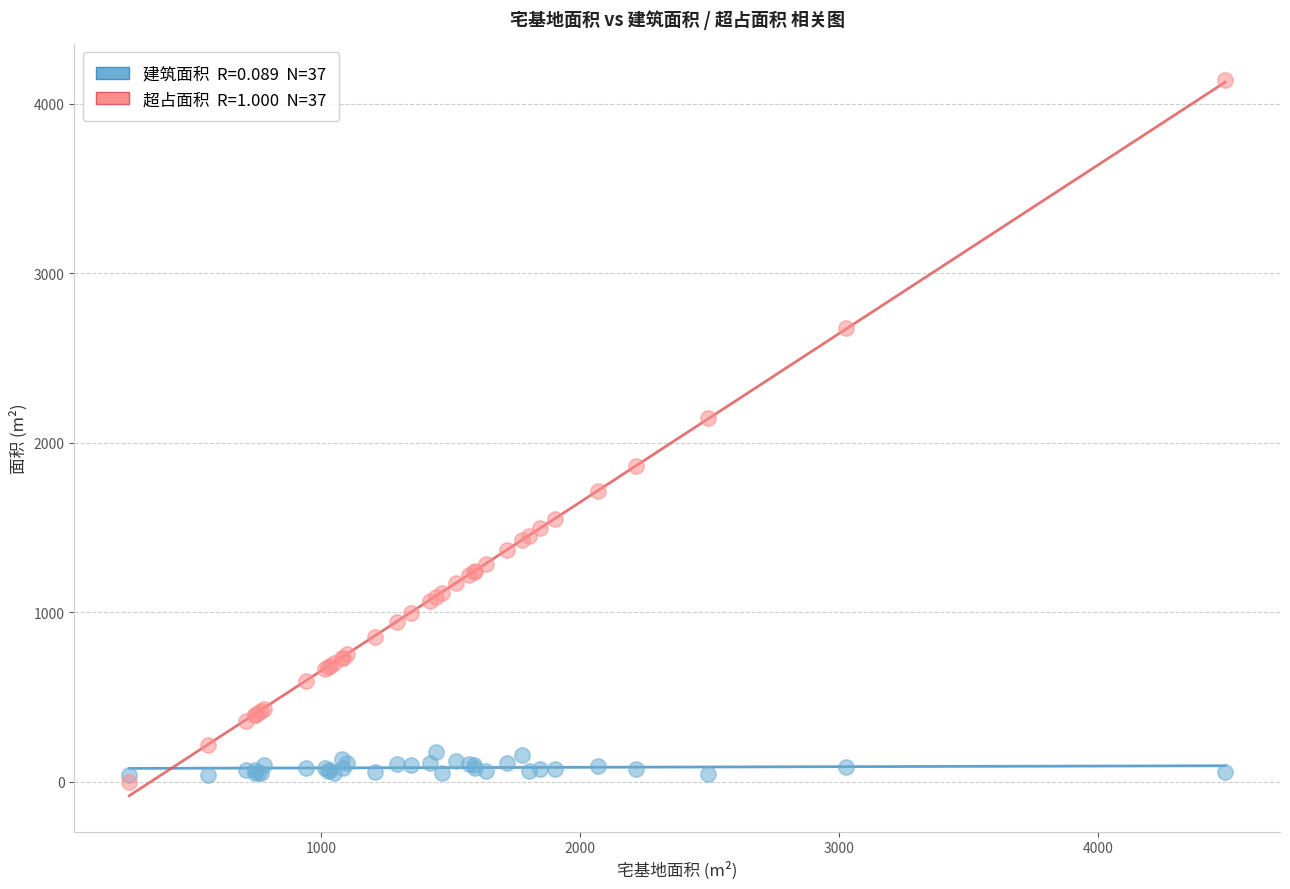

Across all series, what Y value is closest to 2070?

2144.9